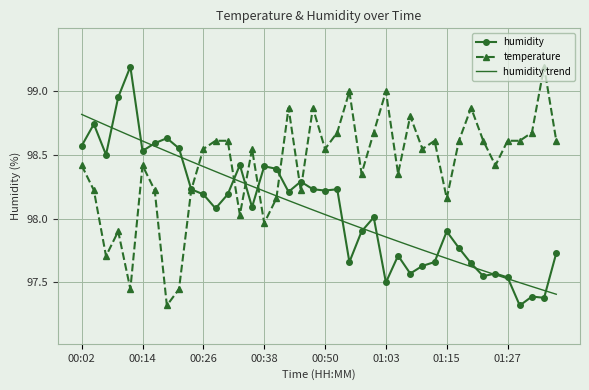

What is the minimum value for humidity?

97.3